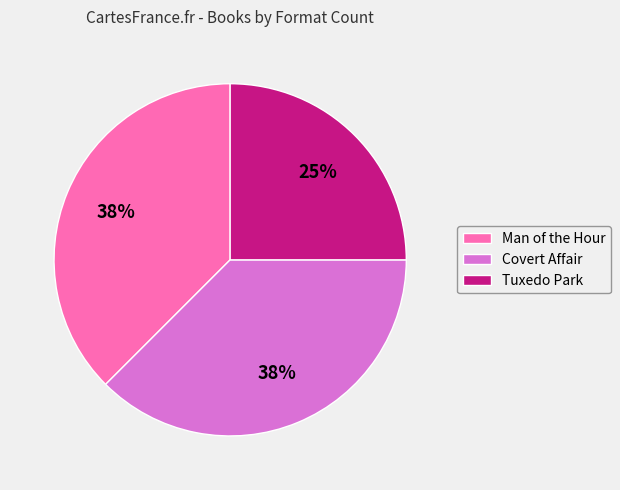

Do Man of the Hour and Covert Affair together represent more than half of the pie?

Yes